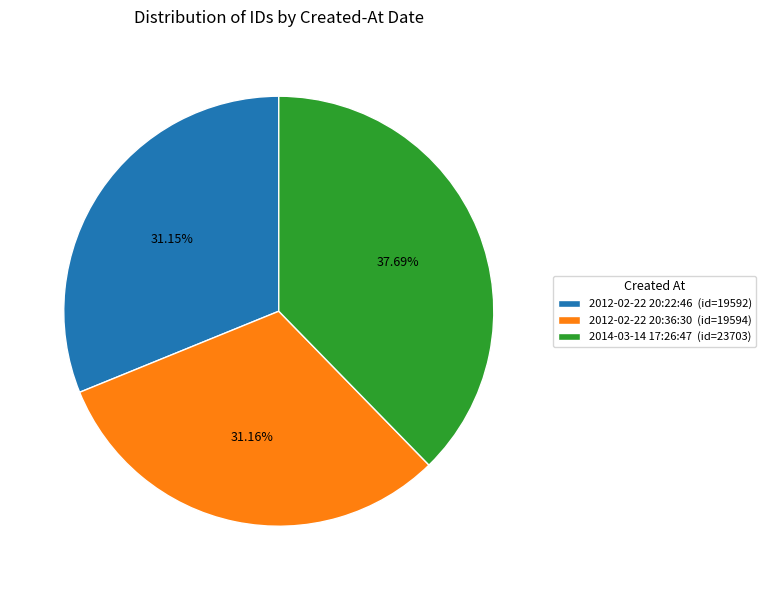

What percentage is the 2014-03-14 17:26:47 slice, to the nearest percent?

38%